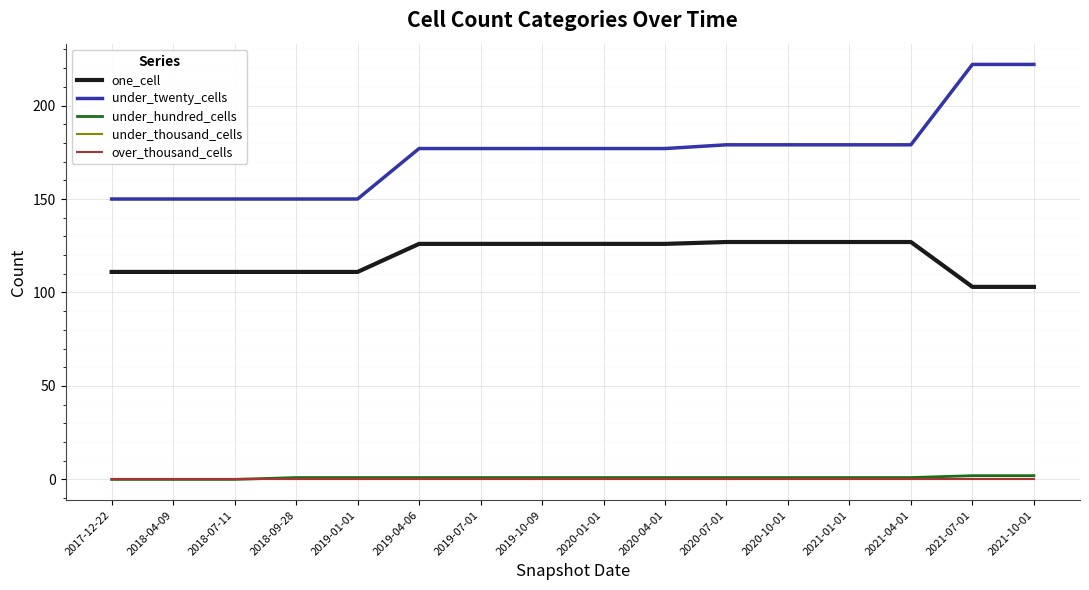

Rank the series by their maximum value, from highest to lowest.

under_twenty_cells, one_cell, under_hundred_cells, under_thousand_cells, over_thousand_cells